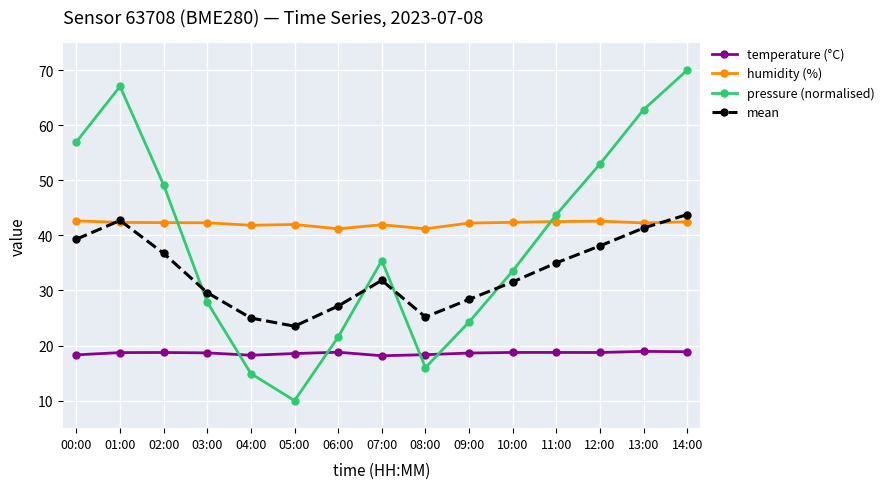

What is the lowest value of the humidity (%) series?

41.2